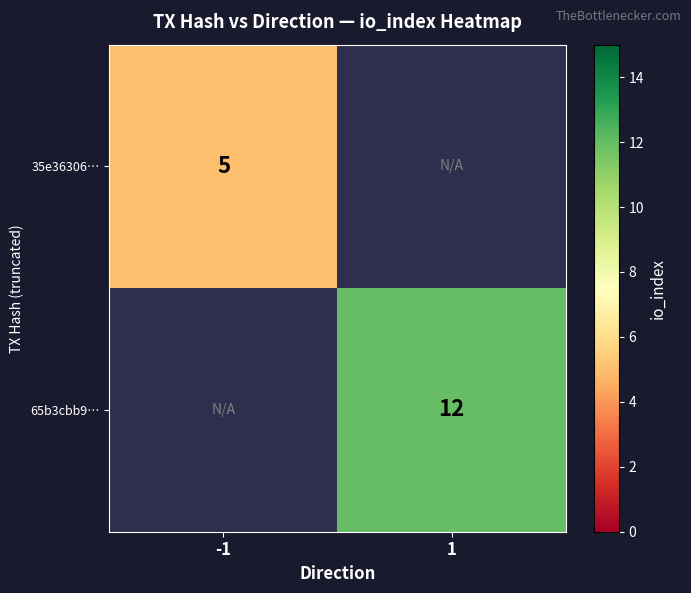

True or false: 35e36306… has a value of 7 at -1.

False